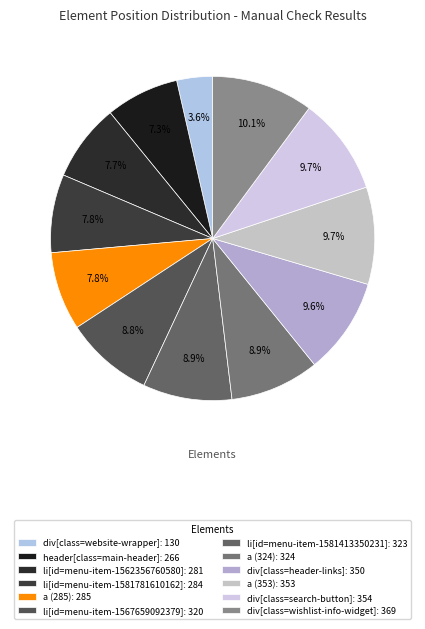

What is the total percentage of a (285) and div[class=website-wrapper]?

11.4%